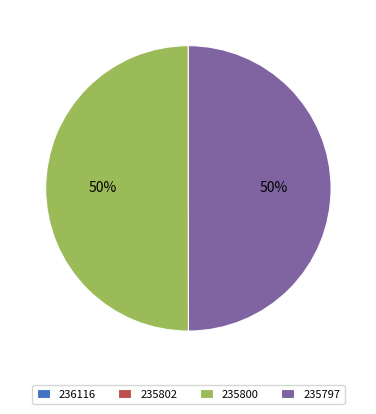

To the nearest percent, what is the average slice percentage?

25%